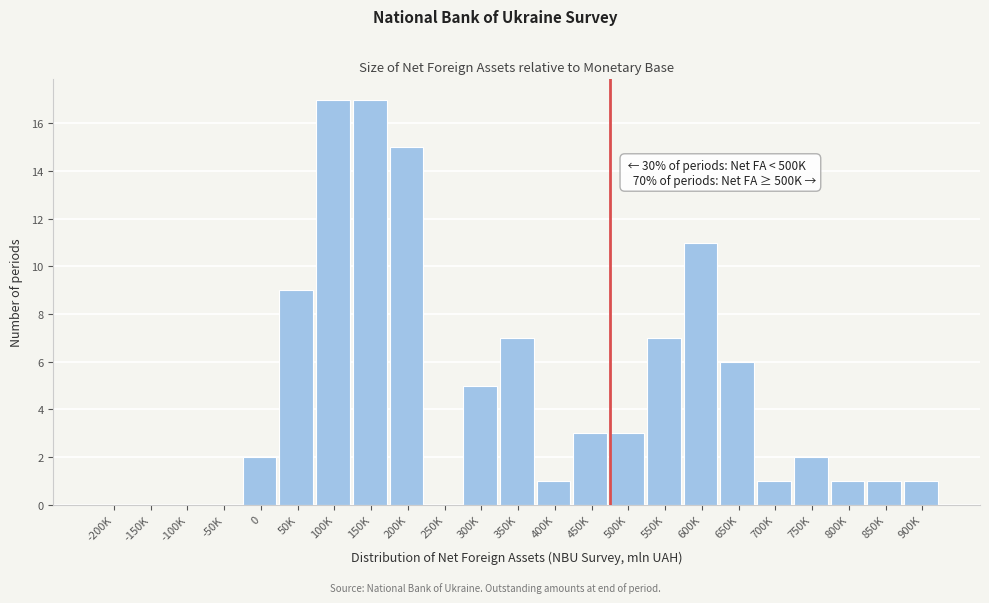

Reading left to right, extract all data points from this chart.

-200K=0	-150K=0	-100K=0	-50K=0	0=2	50K=9	100K=17	150K=17	200K=15	250K=0	300K=5	350K=7	400K=1	450K=3	500K=3	550K=7	600K=11	650K=6	700K=1	750K=2	800K=1	850K=1	900K=1